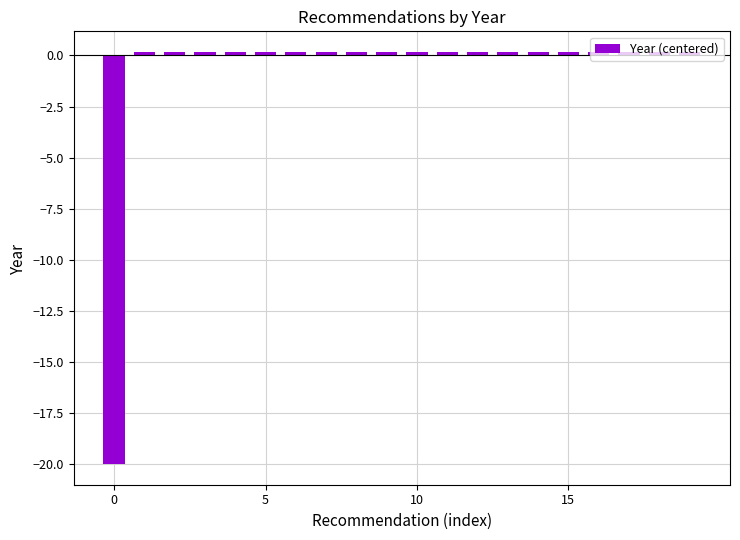

What is the average value?

-0.8